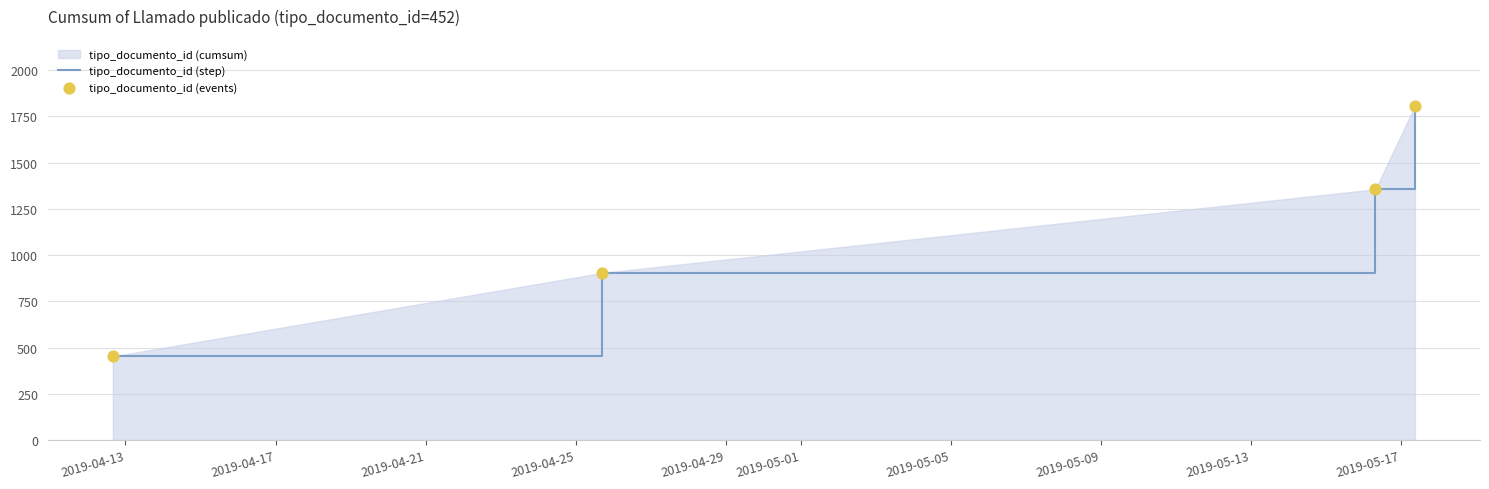

What is the minimum value shown in the chart?

452